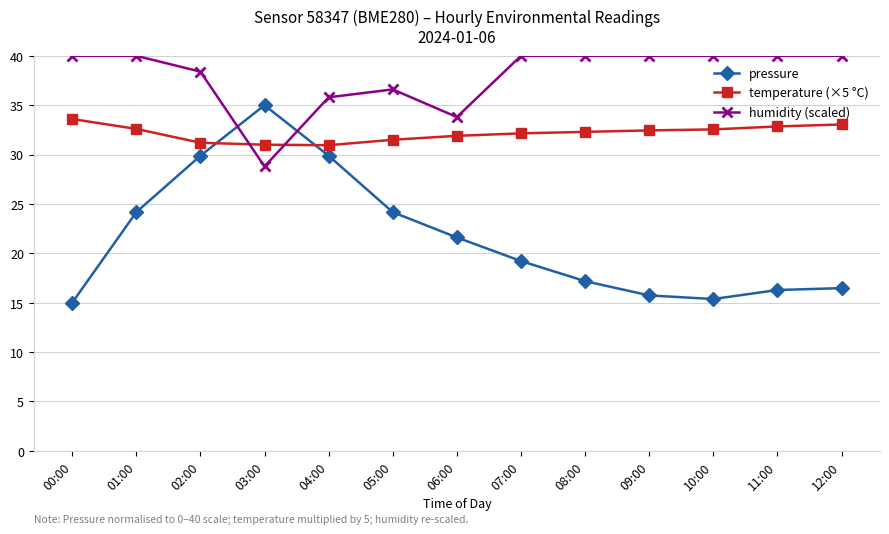

At 00:00, list the series in order from smallest to largest.

pressure, temperature (×5 °C), humidity (scaled)